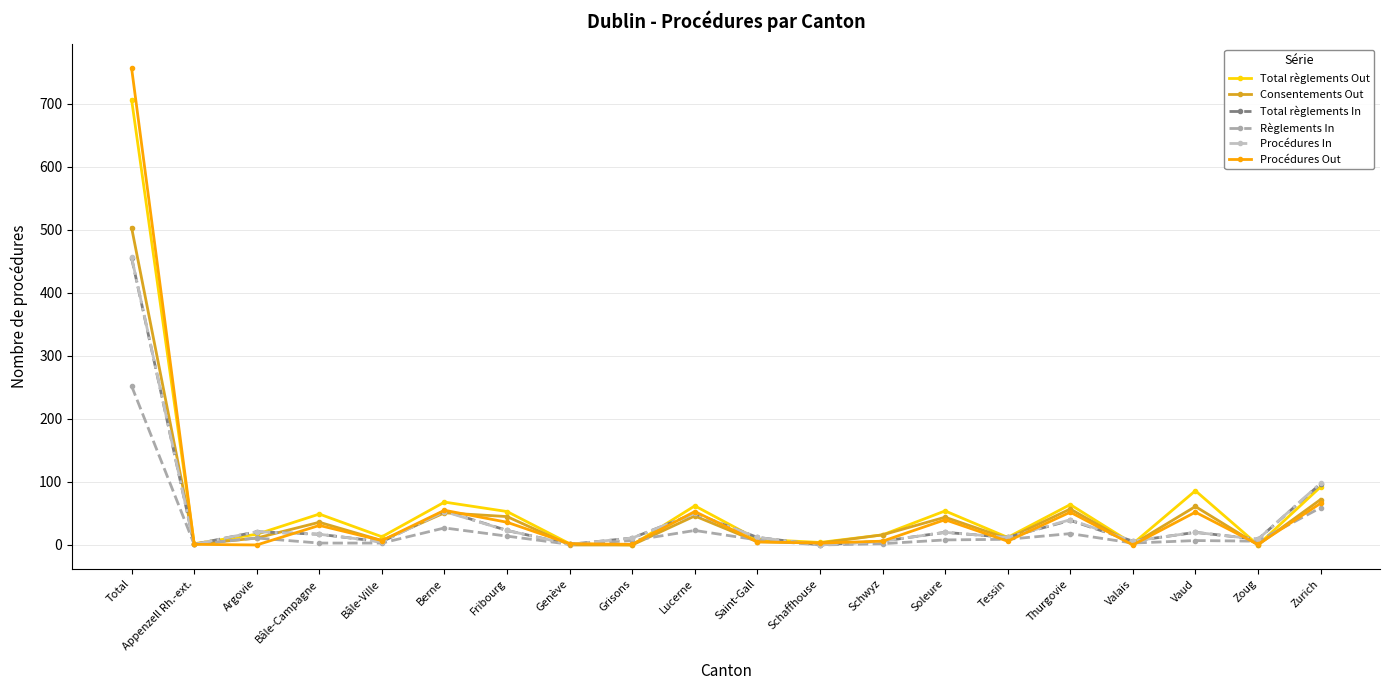

Which series ends up on top after the final intersection of Total règlements Out and Procédures Out?

Total règlements Out